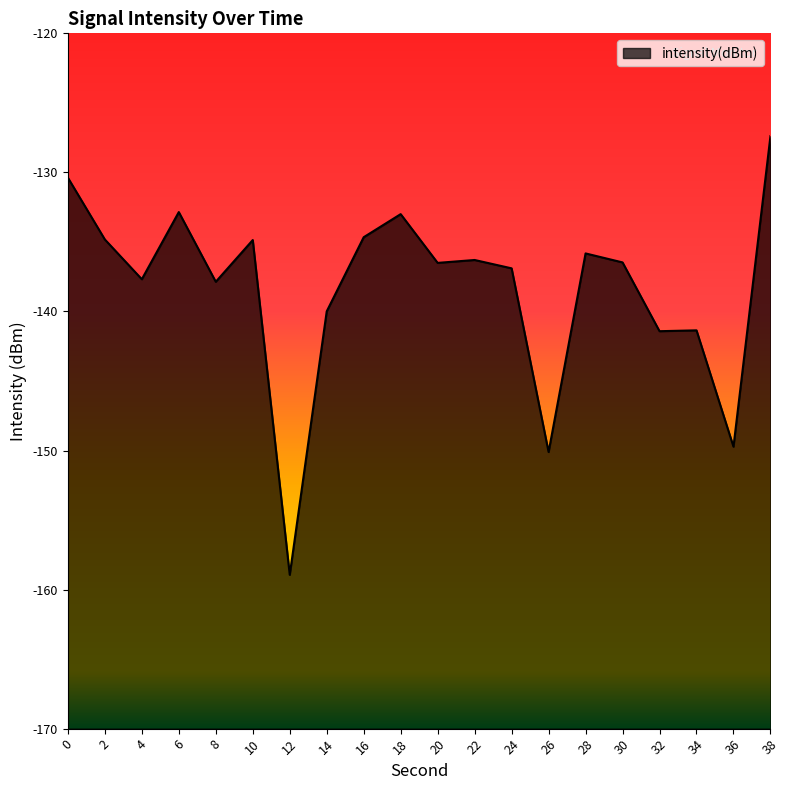

How many values are below -136?

12